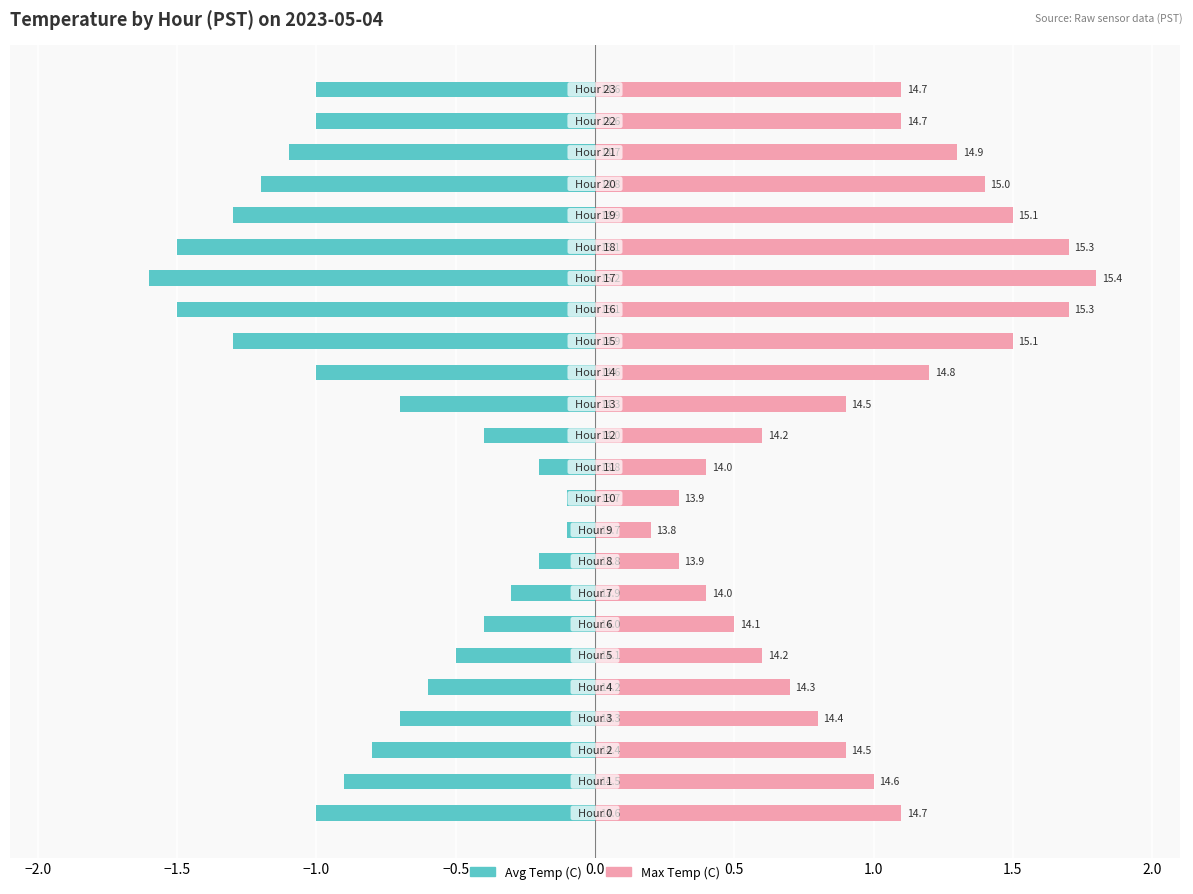

The Max Temp (C) series shows 0.9 at 13. True or false?

True